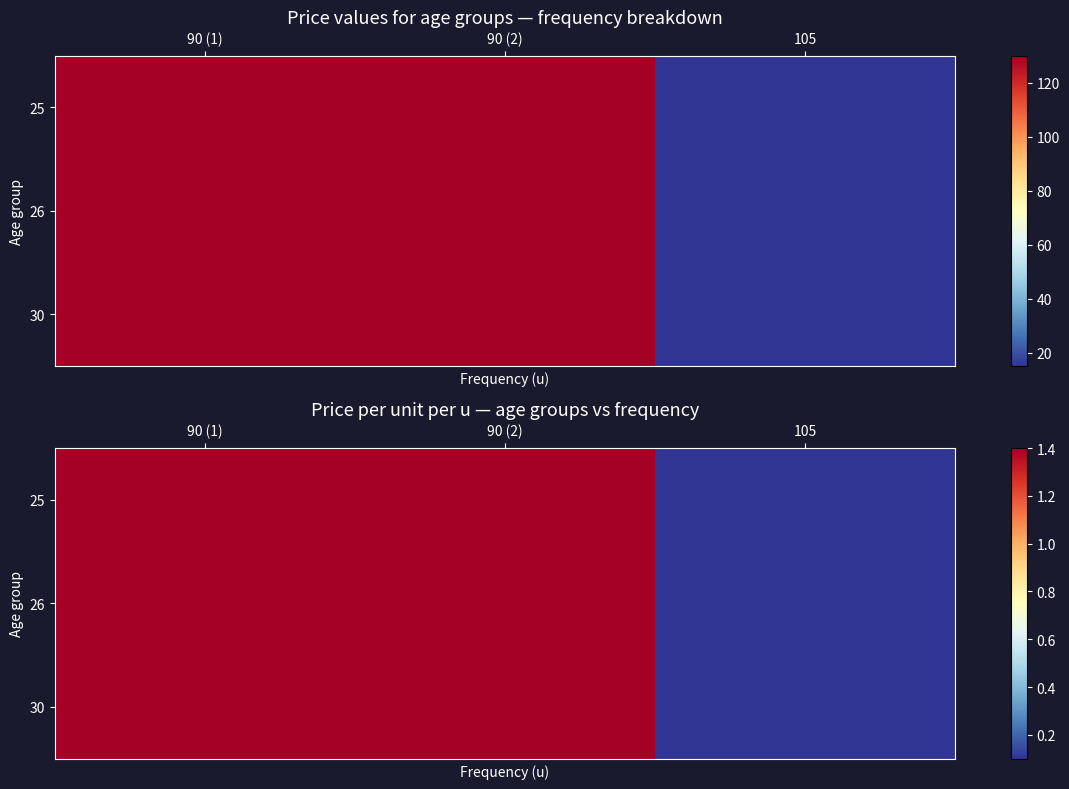

At which category is the sum across all series the highest?

90 (1)